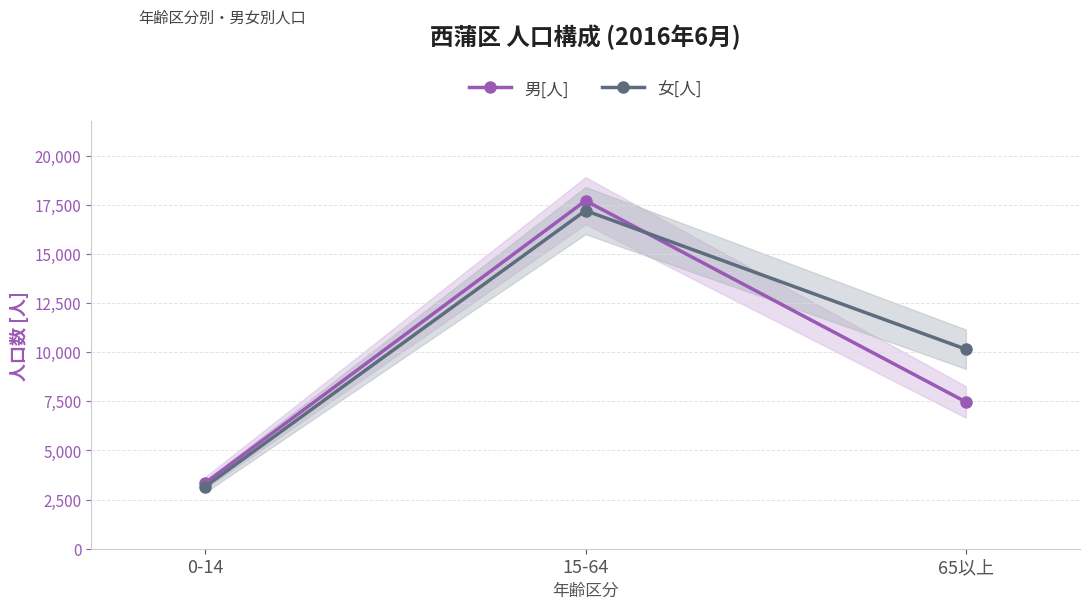

What is the sum of the 女[人] values at 65以上 and 15-64?

27362